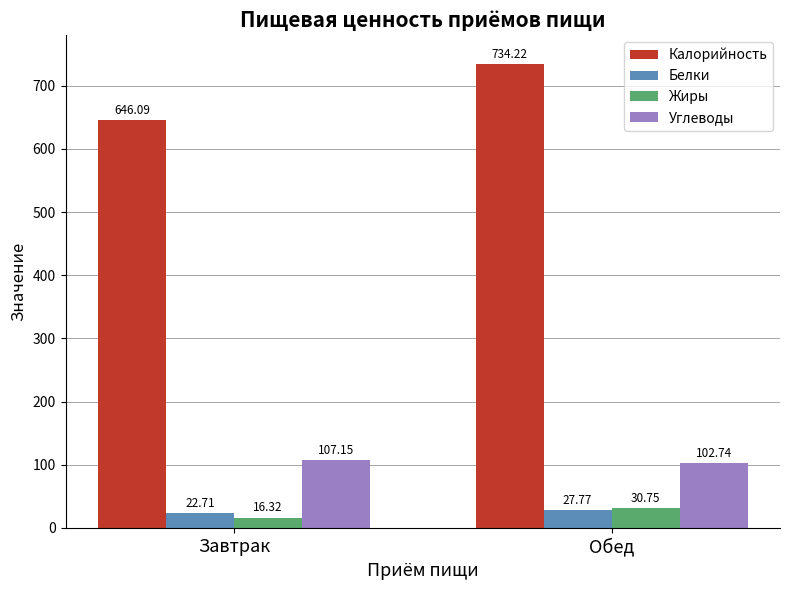

How many bars are there in total?

8